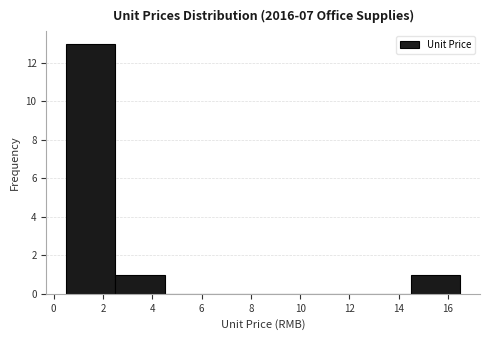

Reading left to right, transcribe this chart: for each bar, give the range it covers on the x-axis and its height. The values are not printed on the chart, so give them approximately, as read against the axis.

0.5 to 2.5: 13
2.5 to 4.5: 1
4.5 to 6.5: 0
6.5 to 8.5: 0
8.5 to 10.5: 0
10.5 to 12.5: 0
12.5 to 14.5: 0
14.5 to 16.5: 1